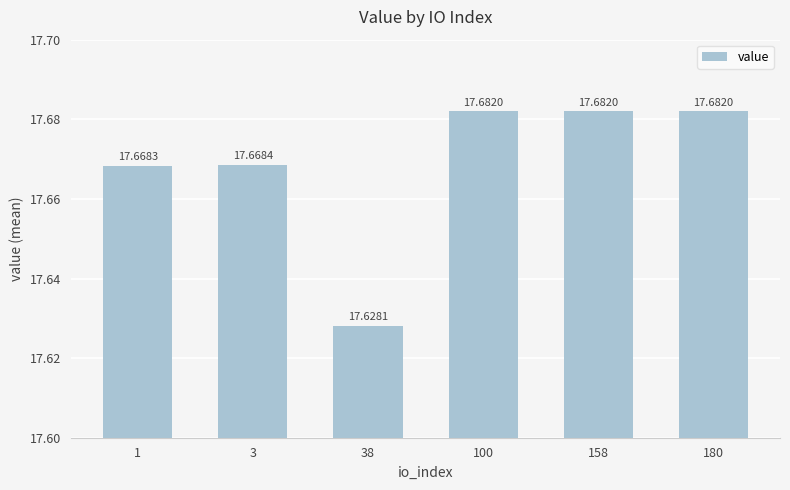

Reading left to right, list all the values displayed in this chart.

1=17.7	3=17.7	38=17.6	100=17.7	158=17.7	180=17.7